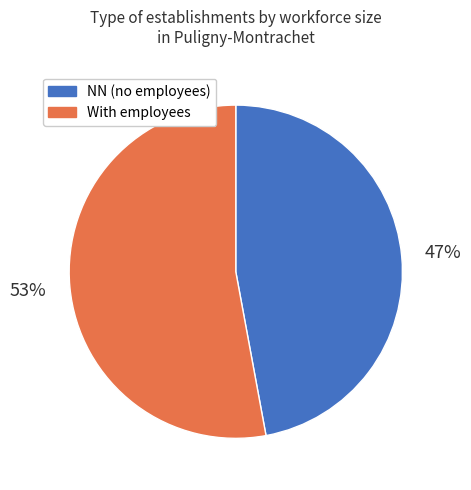

Does any single category account for the majority?

Yes